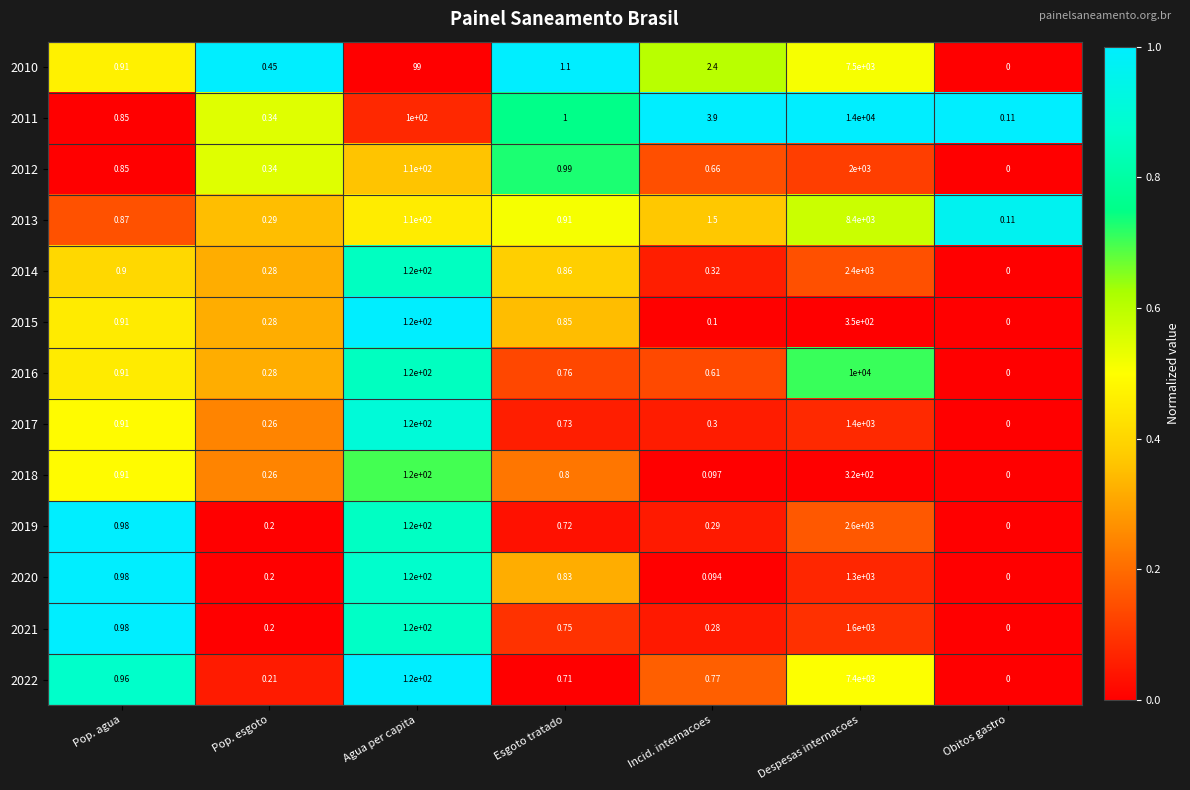

What is the total value across all series at Agua per capita?

1499.0